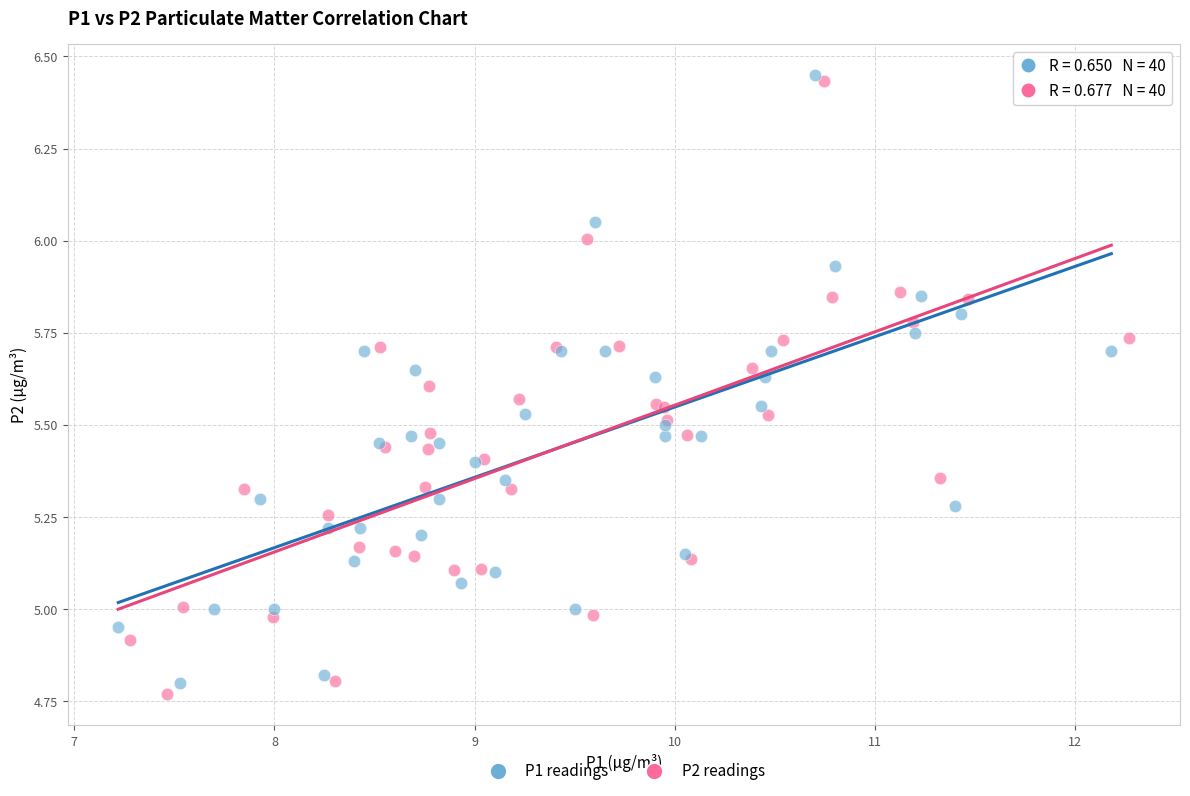

Which series has the largest Y range (max minus min)?

P2 readings